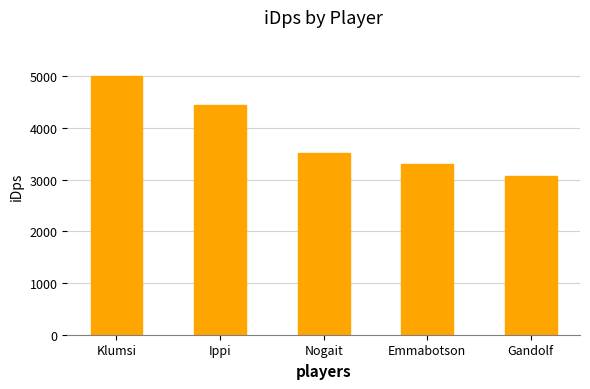

How many values are below 3515?

2